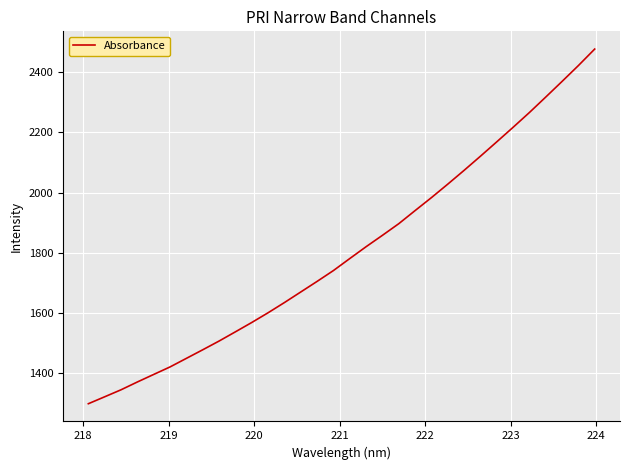

What is the difference between the maximum and minimum values?

1177.5